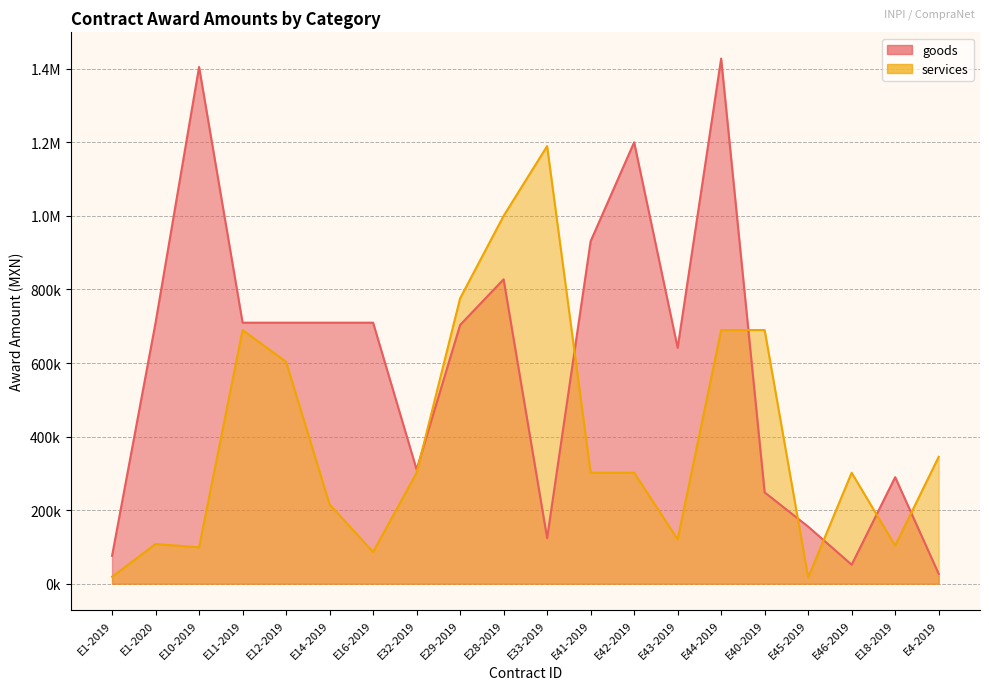

The value of goods at E32-2019 is 310344.8. True or false?

True